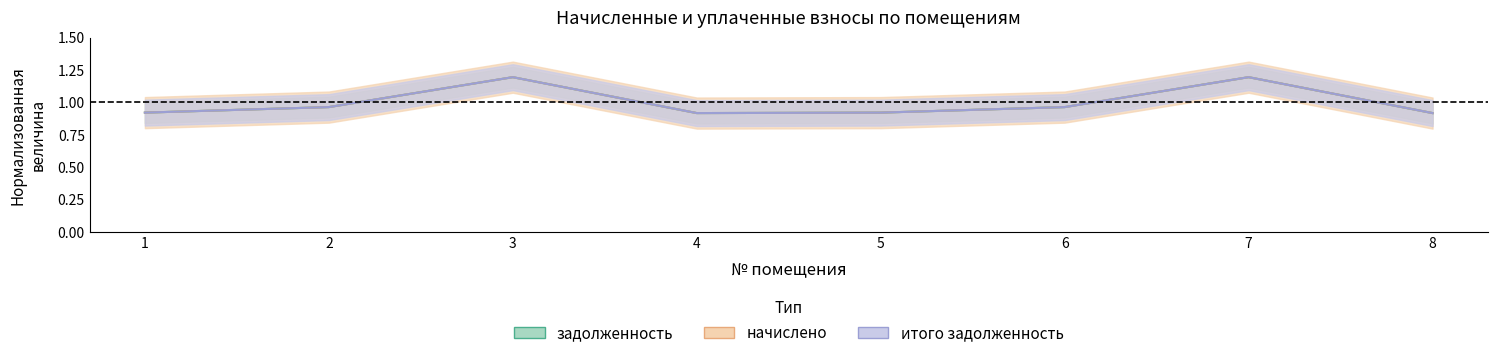

What is the difference between the maximum and minimum values in the задолженность series?

0.3